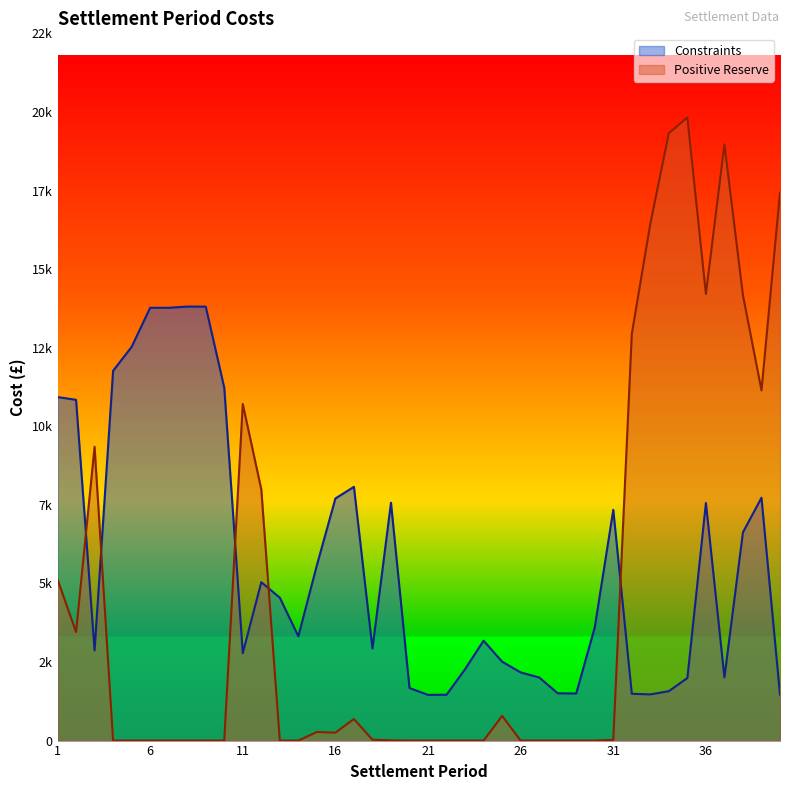

Does the chart display data point markers on the line(s)?

No